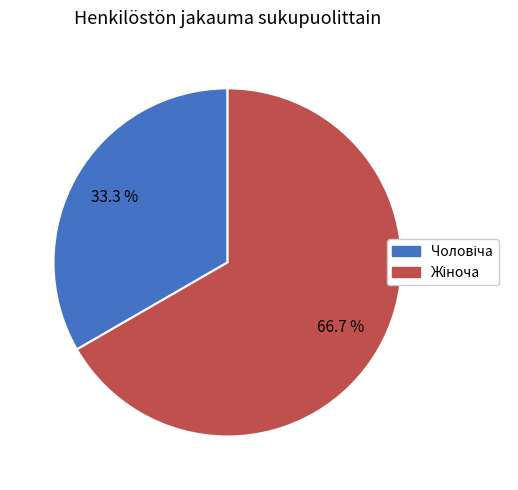

Does any single category account for the majority?

Yes